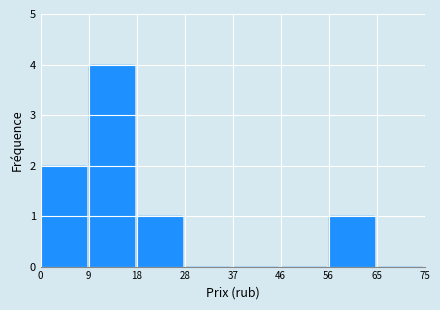

Reading right to left, list all the values displayed in this chart.

65=0	56=1	46=0	37=0	28=0	18=1	9=4	0=2